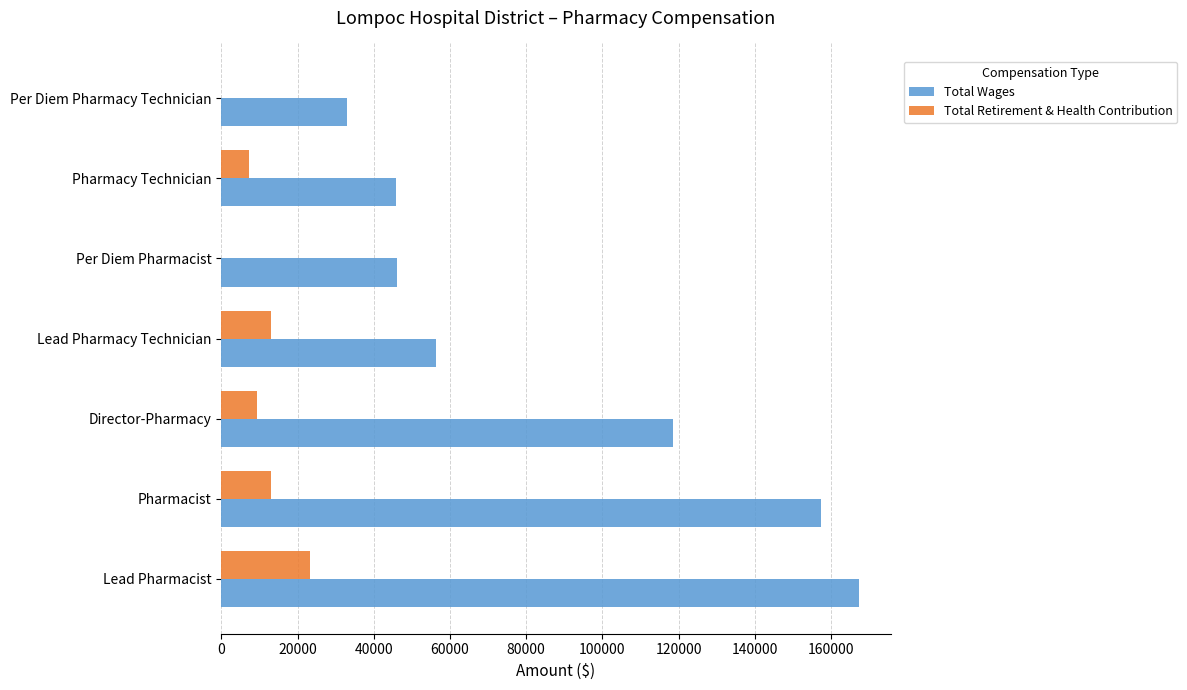

At which category does the chart reach its peak across all series?

Lead Pharmacist